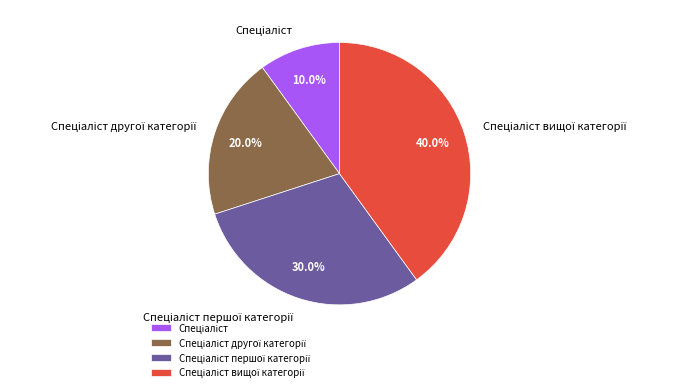

Does any single category account for the majority?

No